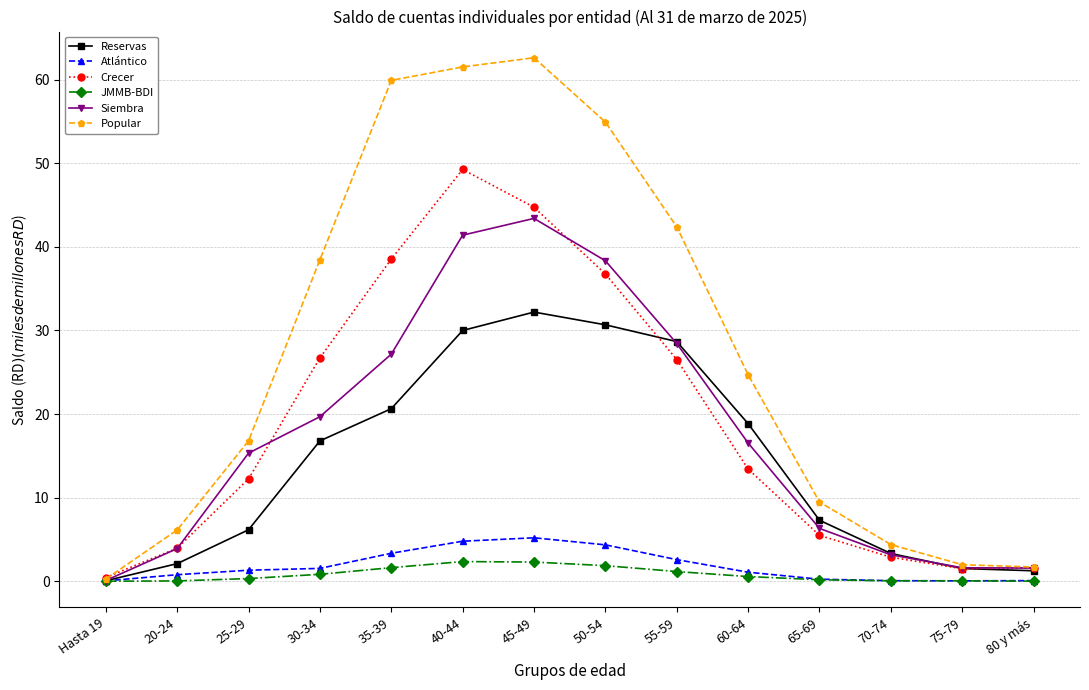

What is the greatest value displayed?

62.6